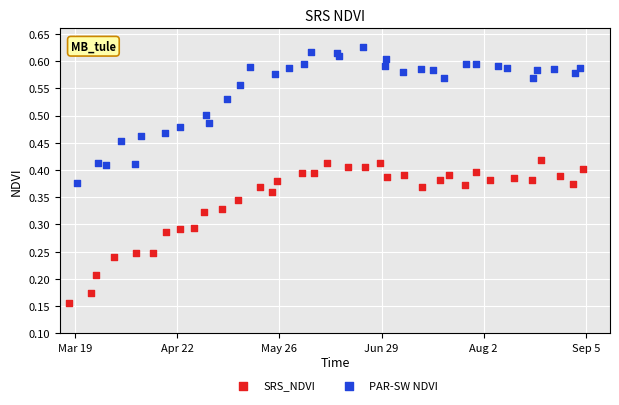

Which series has the widest spread of Y values?

SRS_NDVI